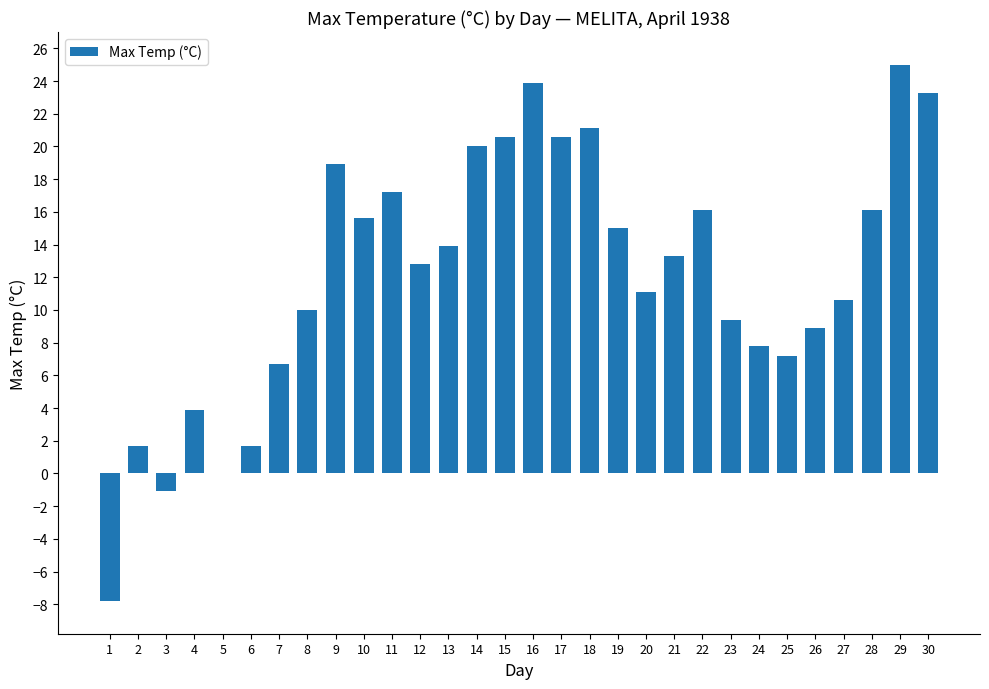

Read the value at 11.

17.2